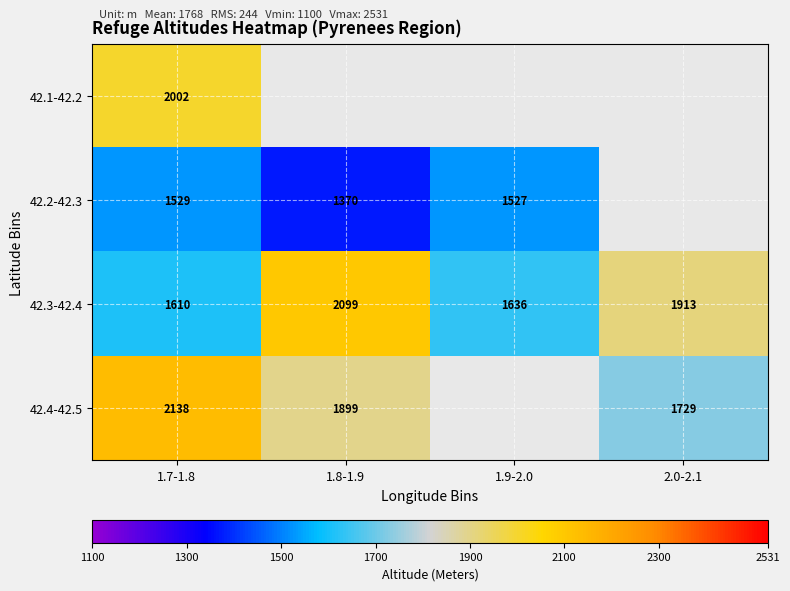

Rank the series at 1.7-1.8 from lowest to highest value.

42.2-42.3, 42.3-42.4, 42.1-42.2, 42.4-42.5